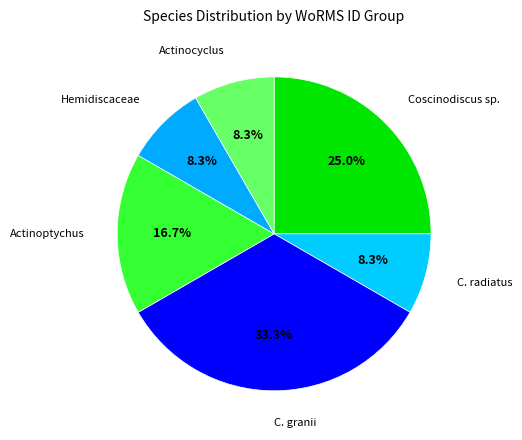

Is there a majority slice in this chart?

No